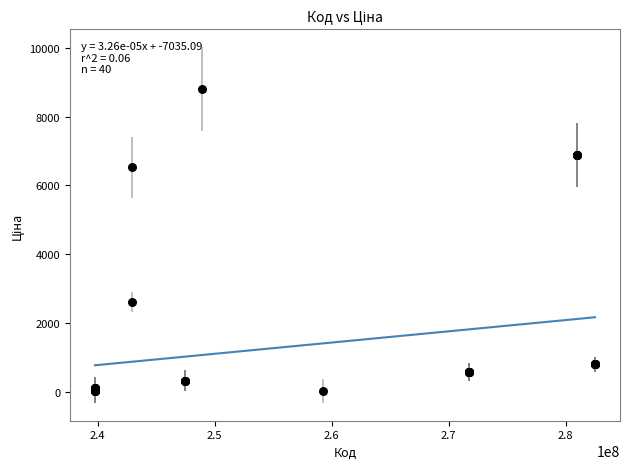

What Y value in the scatter plot is closest to 4414?

2610.0